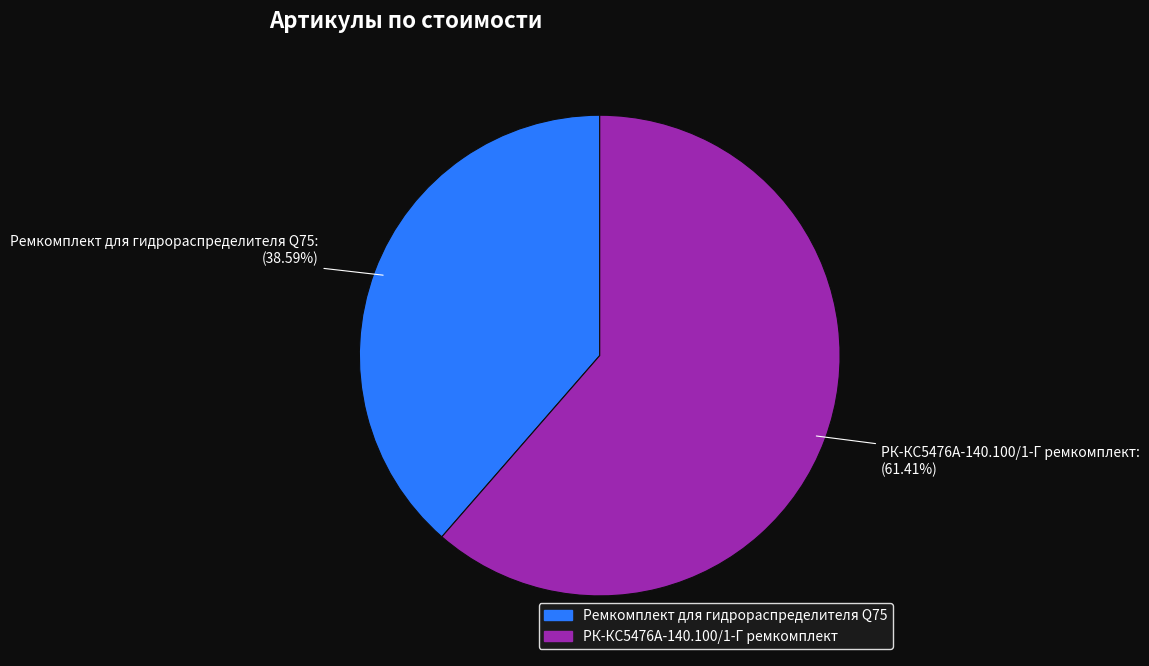

How many segments does this pie chart have?

2